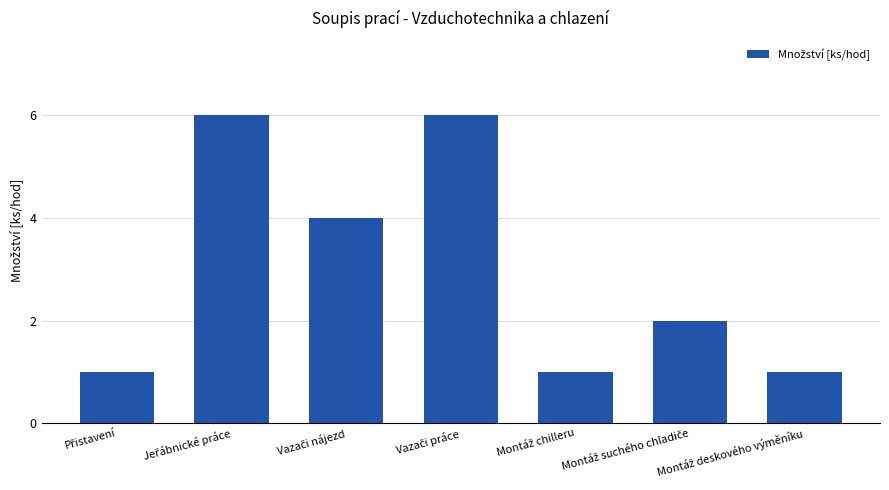

What is the average value?

3